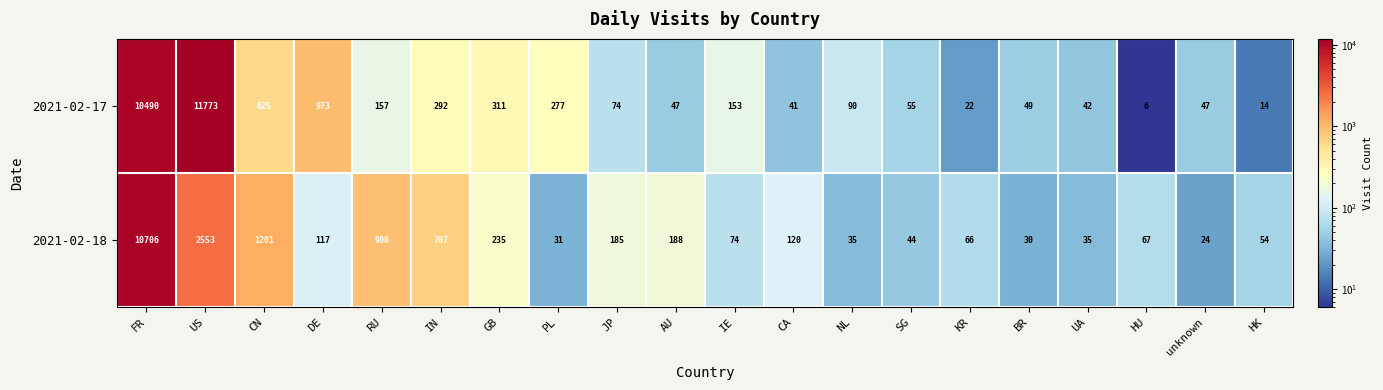

Count the number of data series in this chart.

2